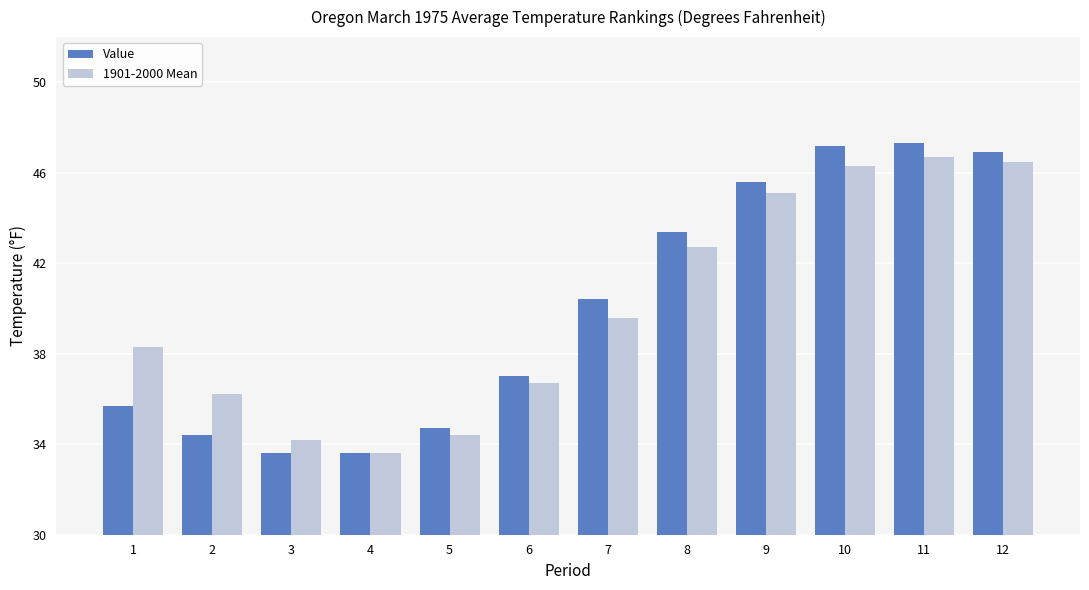

List the series in order of their peak value, lowest first.

1901-2000 Mean, Value